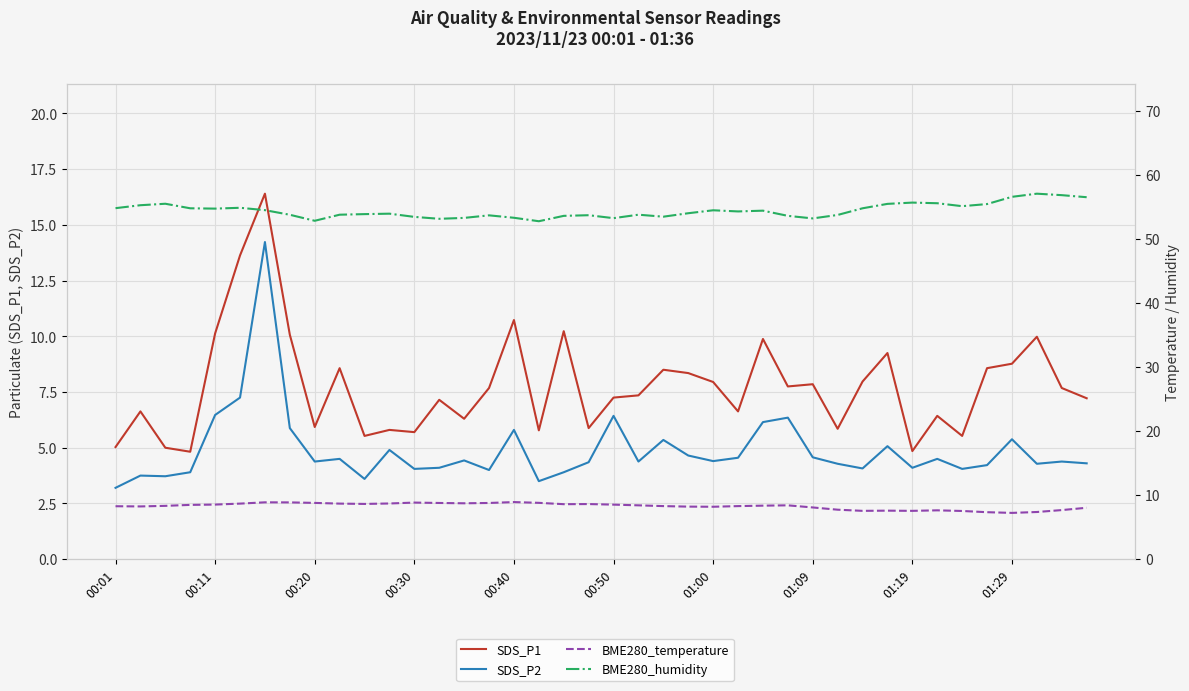

Between 21 and 23, which series saw the biggest shift?

SDS_P1